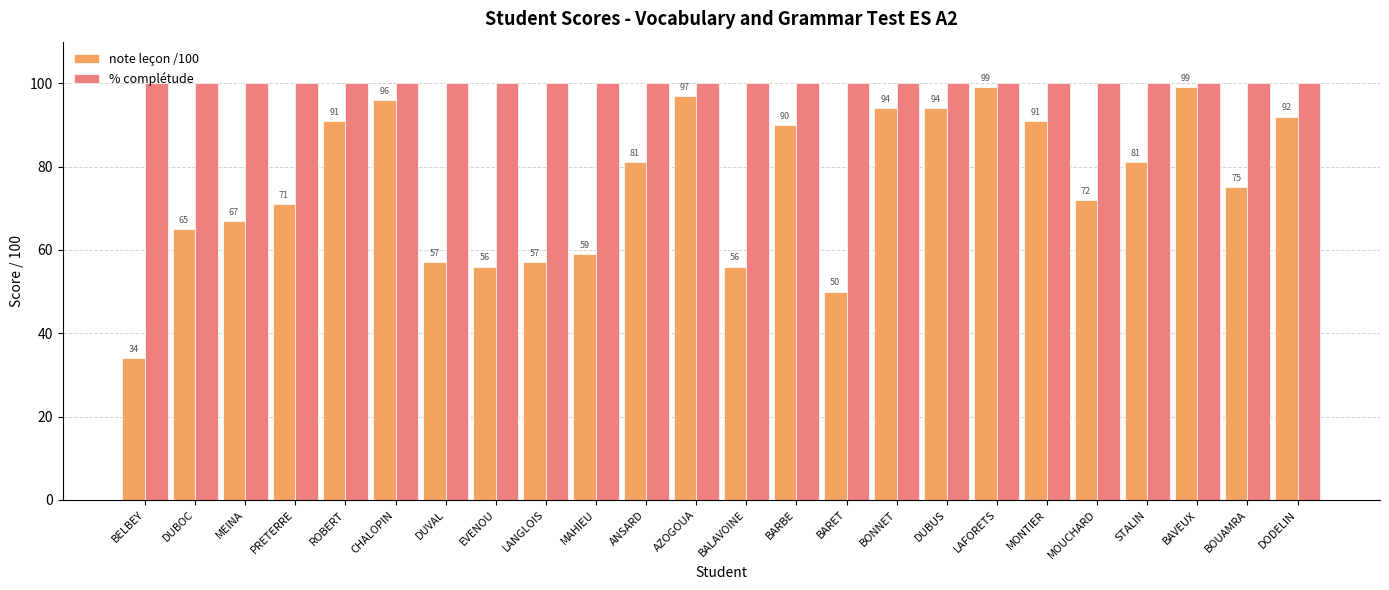

What is the spread (max minus min) of values at BONNET?

6